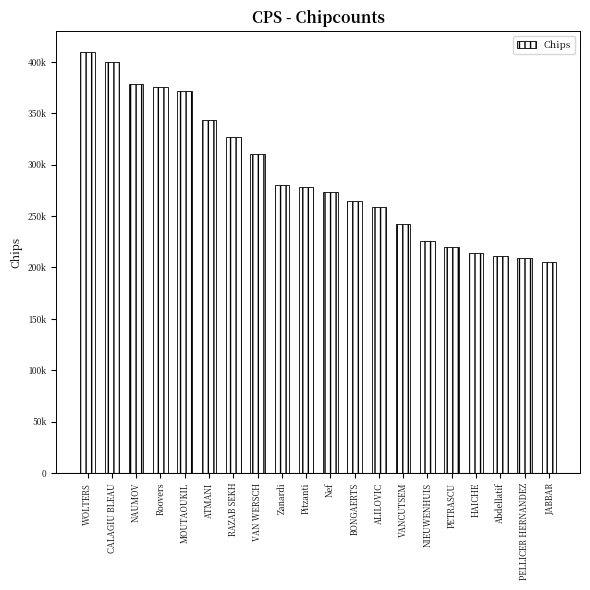

What is the label of the 11th bar from the right?

Pitzanti